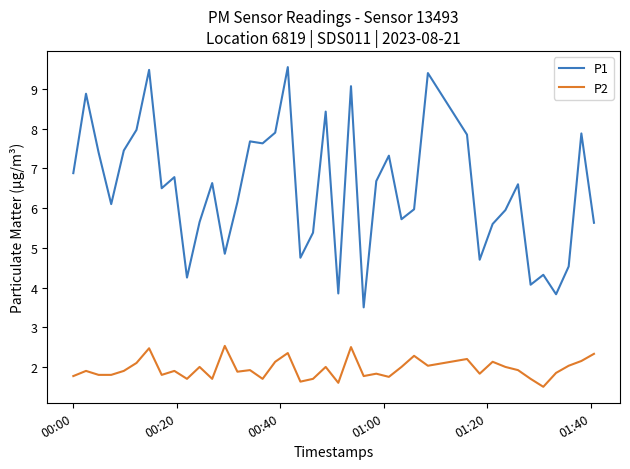

Rank the series by their average value, from highest to lowest.

P1, P2